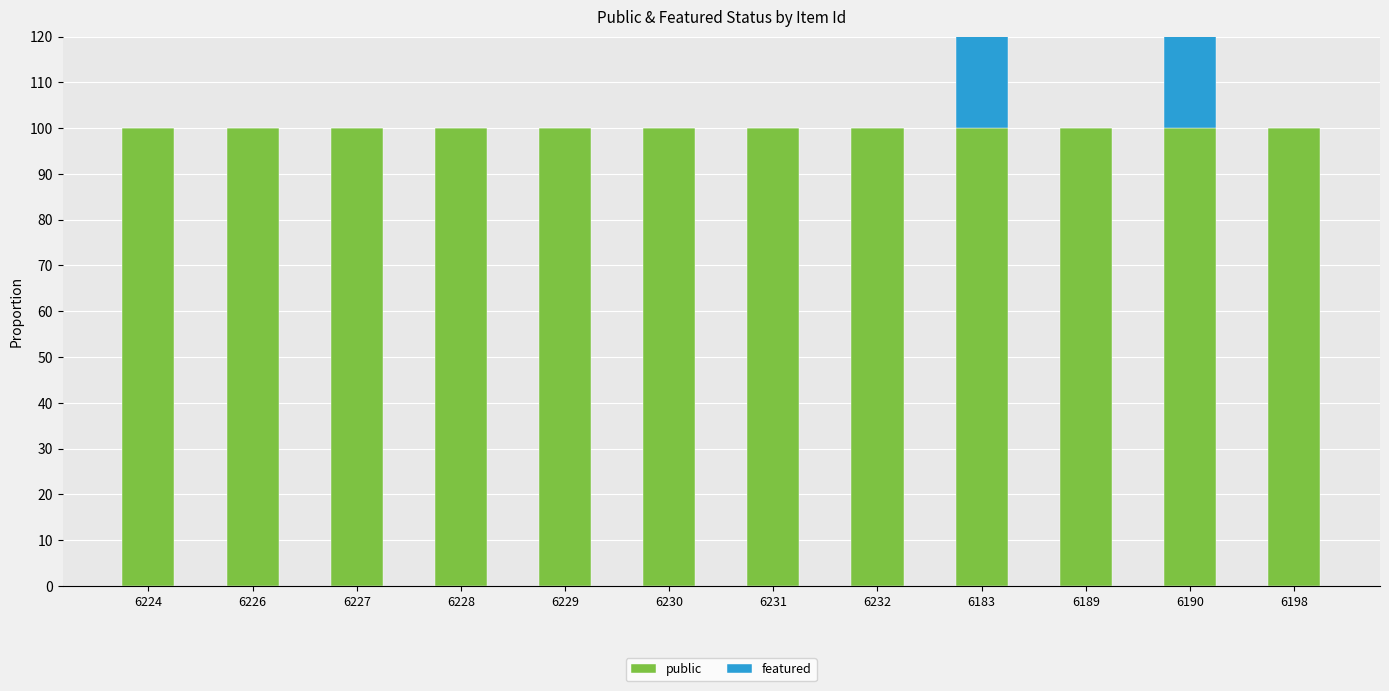

What is the label of the 8th bar from the right?

6229